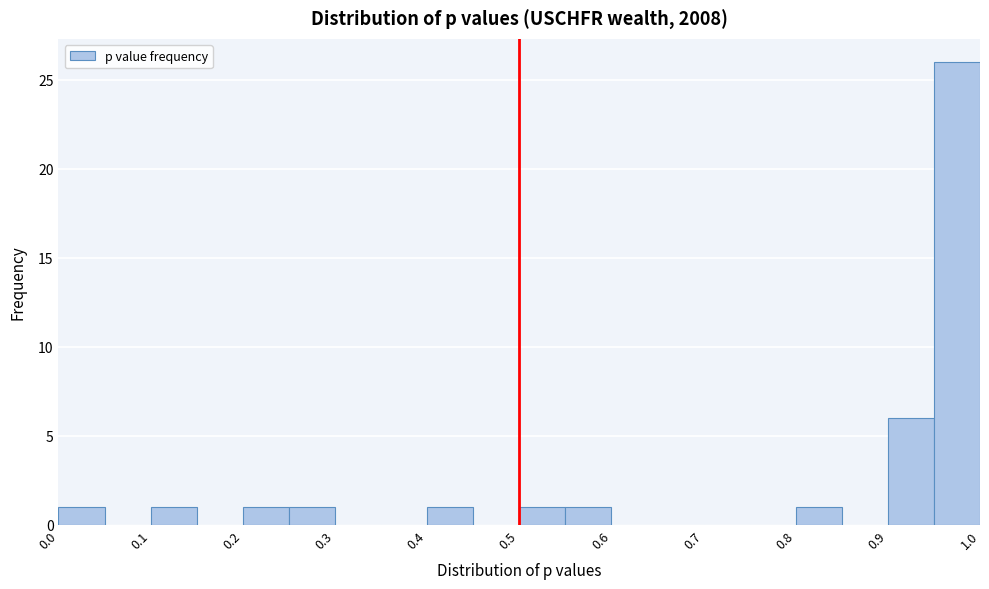

Over which range of the x-axis is the bar tallest?

0.95 to 1.00